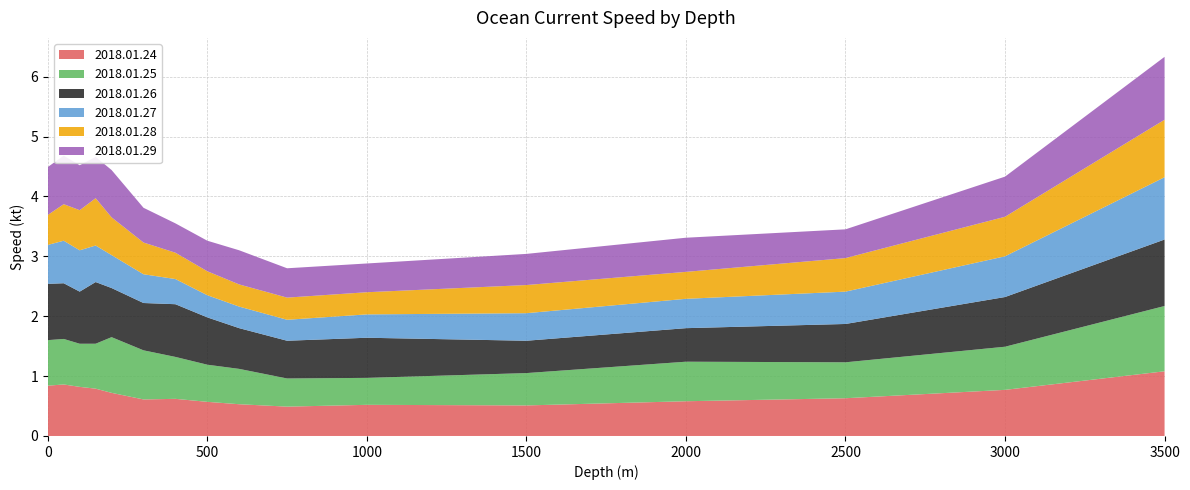

Reading left to right, transcribe all the data shown in this chart.

2018.01.24: 0=0.8	50=0.9	100=0.8	150=0.8	200=0.7	300=0.6	400=0.6	500=0.6	600=0.5	750=0.5	1000=0.5	1500=0.5	2000=0.6	2500=0.6	3000=0.8	3500=1.1
2018.01.25: 0=0.8	50=0.8	100=0.7	150=0.8	200=0.9	300=0.8	400=0.7	500=0.6	600=0.6	750=0.5	1000=0.5	1500=0.5	2000=0.7	2500=0.6	3000=0.7	3500=1.1
2018.01.26: 0=0.9	50=0.9	100=0.9	150=1.0	200=0.8	300=0.8	400=0.9	500=0.8	600=0.7	750=0.6	1000=0.7	1500=0.5	2000=0.6	2500=0.6	3000=0.8	3500=1.1
2018.01.27: 0=0.7	50=0.7	100=0.7	150=0.6	200=0.6	300=0.5	400=0.4	500=0.4	600=0.4	750=0.3	1000=0.4	1500=0.5	2000=0.5	2500=0.5	3000=0.7	3500=1.0
2018.01.28: 0=0.5	50=0.6	100=0.7	150=0.8	200=0.6	300=0.5	400=0.4	500=0.4	600=0.4	750=0.4	1000=0.4	1500=0.5	2000=0.5	2500=0.6	3000=0.7	3500=1.0
2018.01.29: 0=0.8	50=0.8	100=0.8	150=0.7	200=0.8	300=0.6	400=0.5	500=0.5	600=0.6	750=0.5	1000=0.5	1500=0.5	2000=0.6	2500=0.5	3000=0.7	3500=1.1